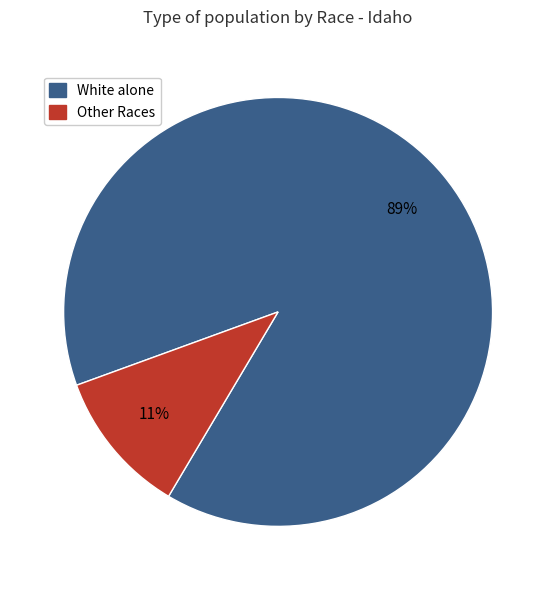

How many segments does this pie chart have?

2